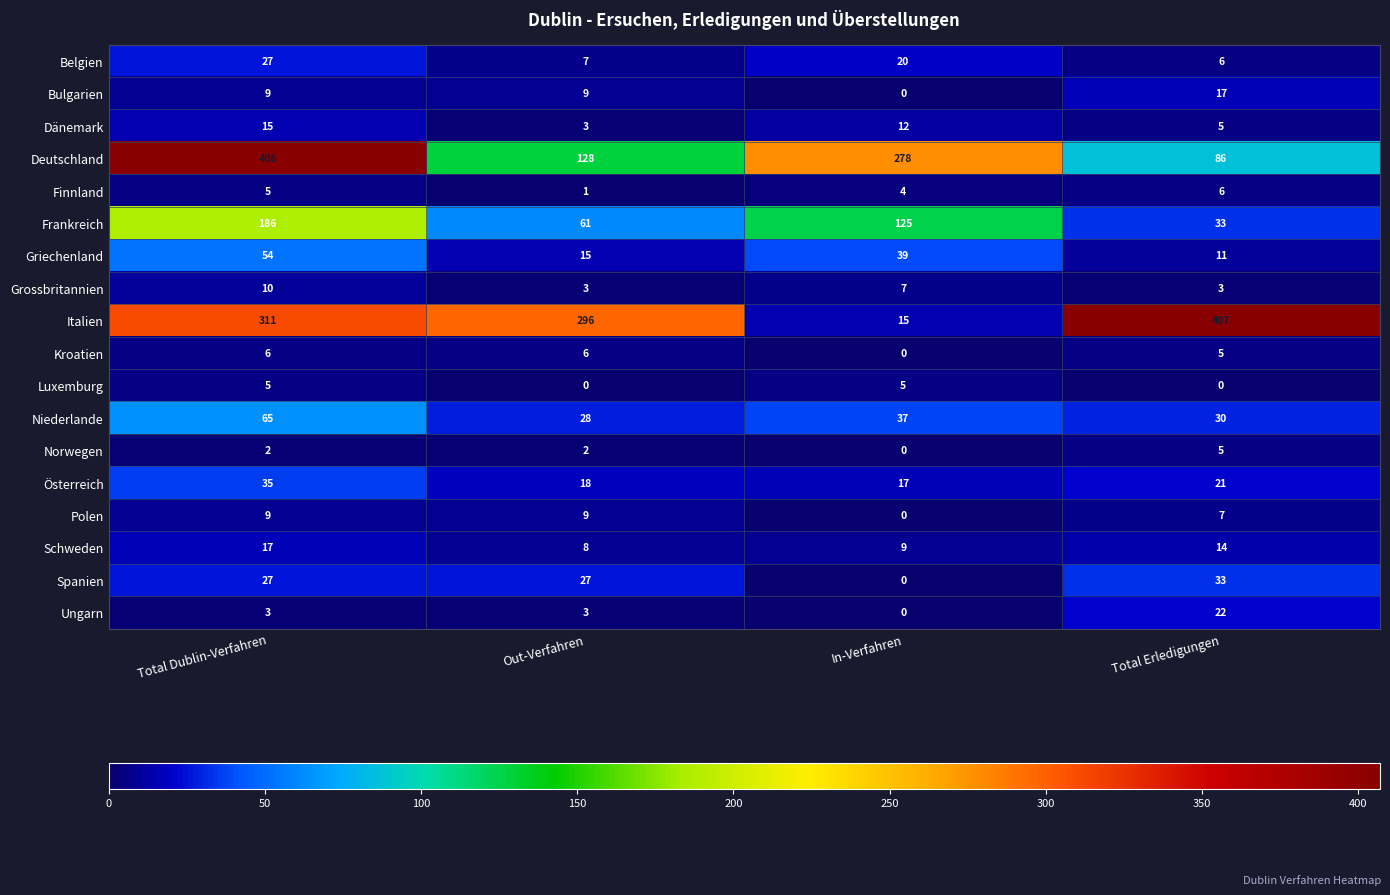

Between Total Dublin-Verfahren and Out-Verfahren, which series saw the biggest shift?

Deutschland